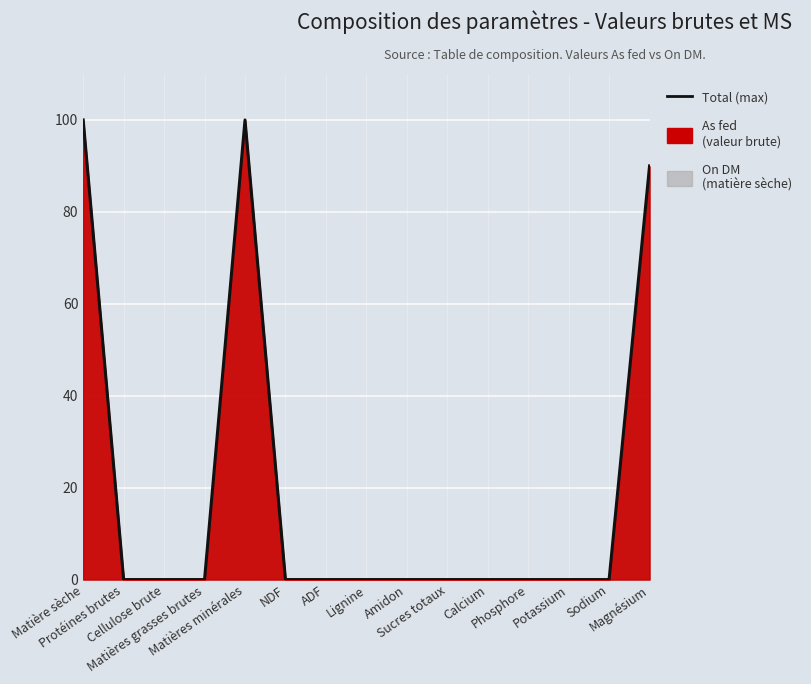

List the labels in order of value, largest first.

Matière sèche, Matières minérales, Magnésium, Protéines brutes, Cellulose brute, Matières grasses brutes, NDF, ADF, Lignine, Amidon, Sucres totaux, Calcium, Phosphore, Potassium, Sodium